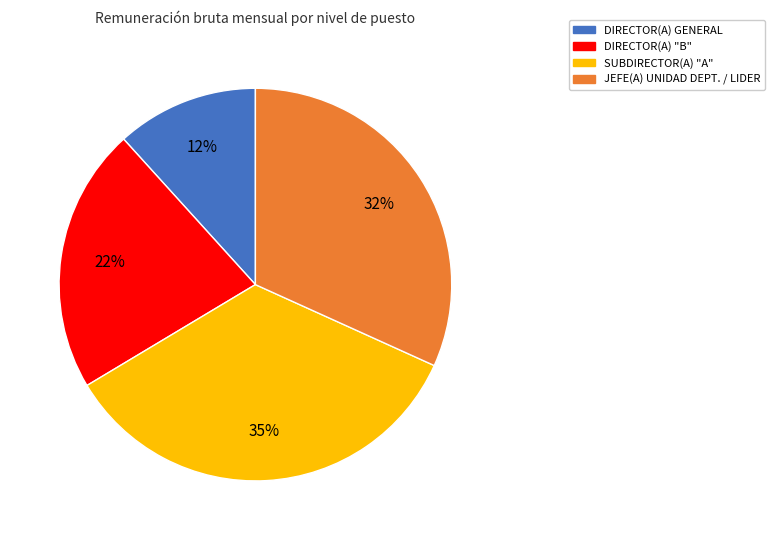

To the nearest percent, what is the average slice percentage?

25%